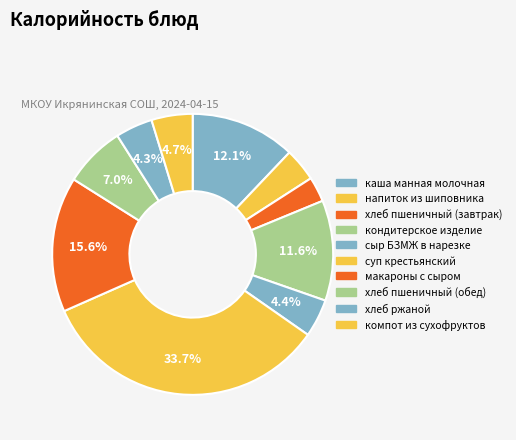

Does хлеб ржаной represent more than half of the total?

No